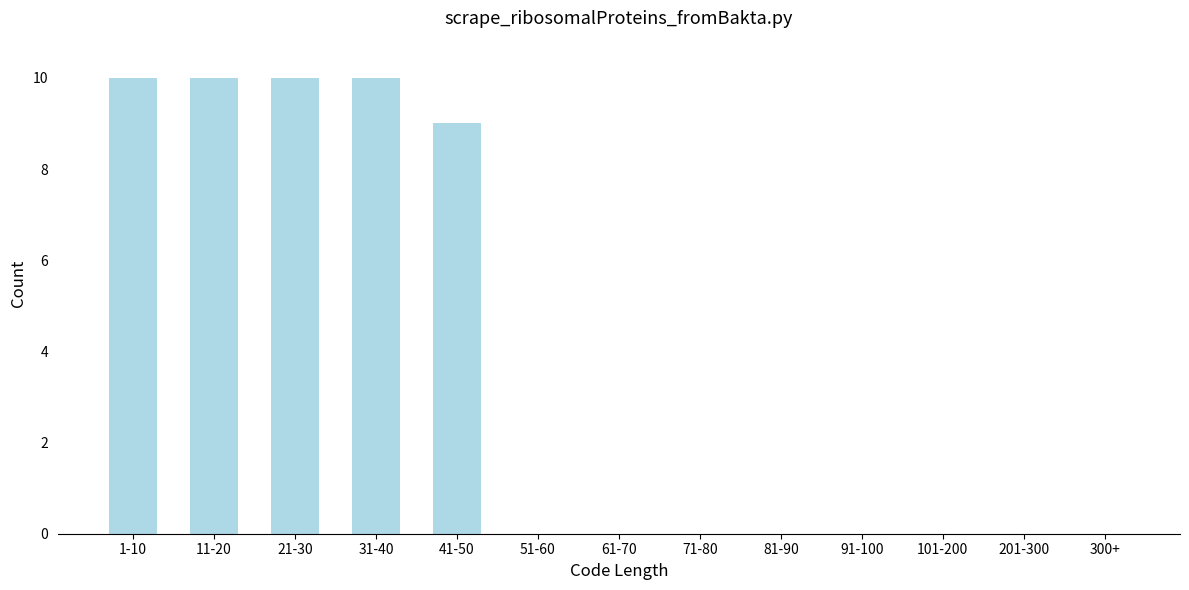

Reading right to left, extract all data points from this chart.

300+=0	201-300=0	101-200=0	91-100=0	81-90=0	71-80=0	61-70=0	51-60=0	41-50=9	31-40=10	21-30=10	11-20=10	1-10=10